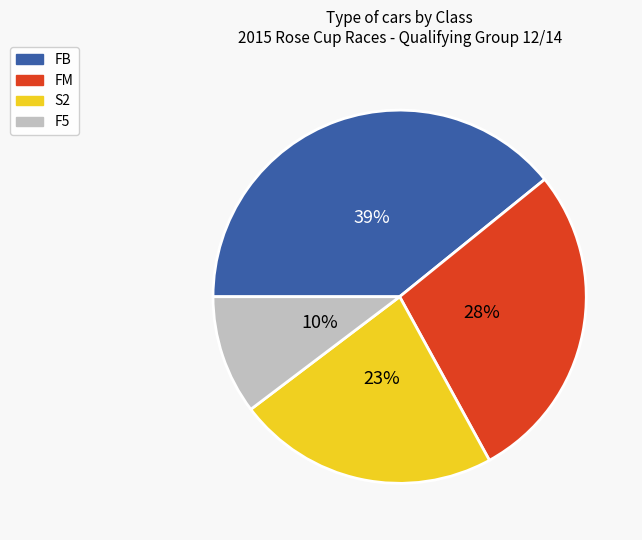

To the nearest percent, what is the average slice percentage?

25%